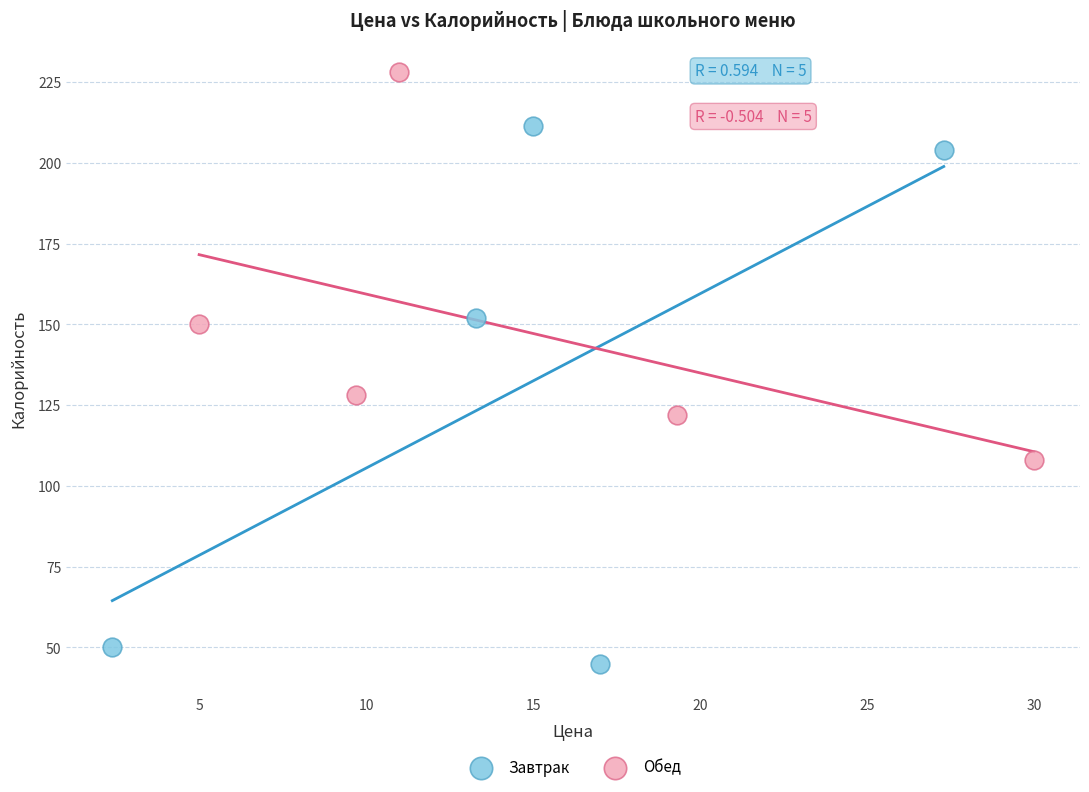

Which series contains the highest Y value?

Обед